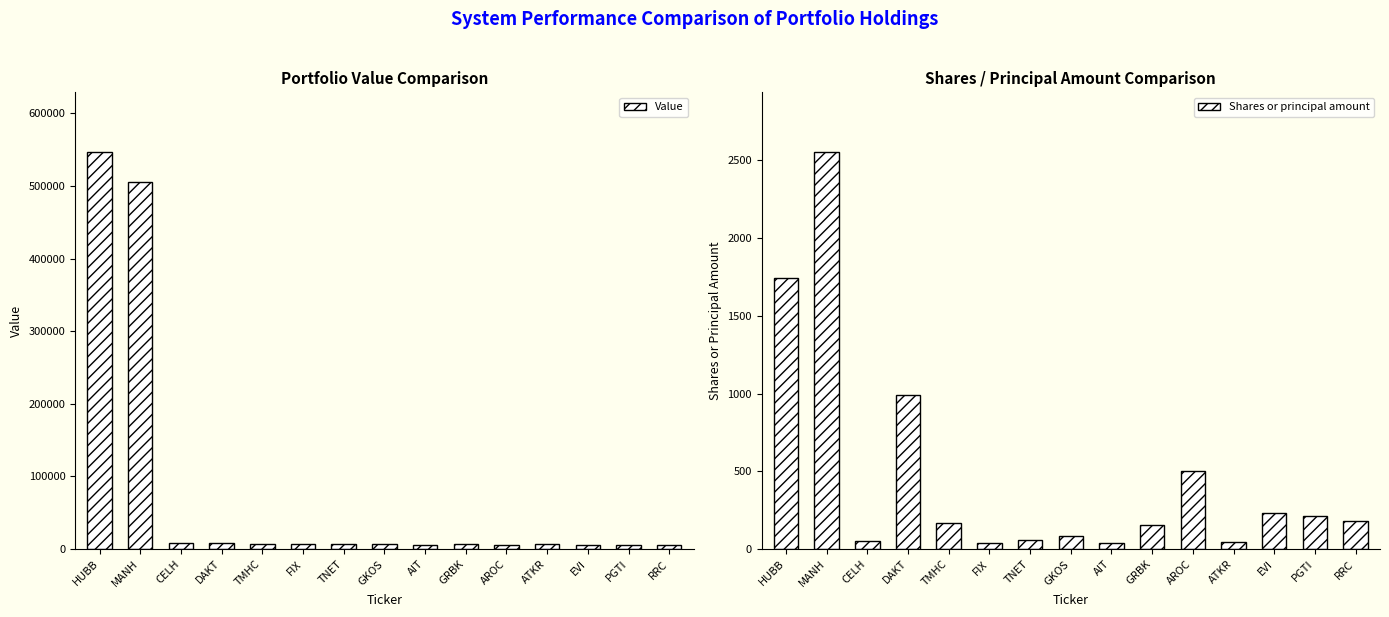

Between HUBB and TMHC, which series saw the biggest shift?

Value